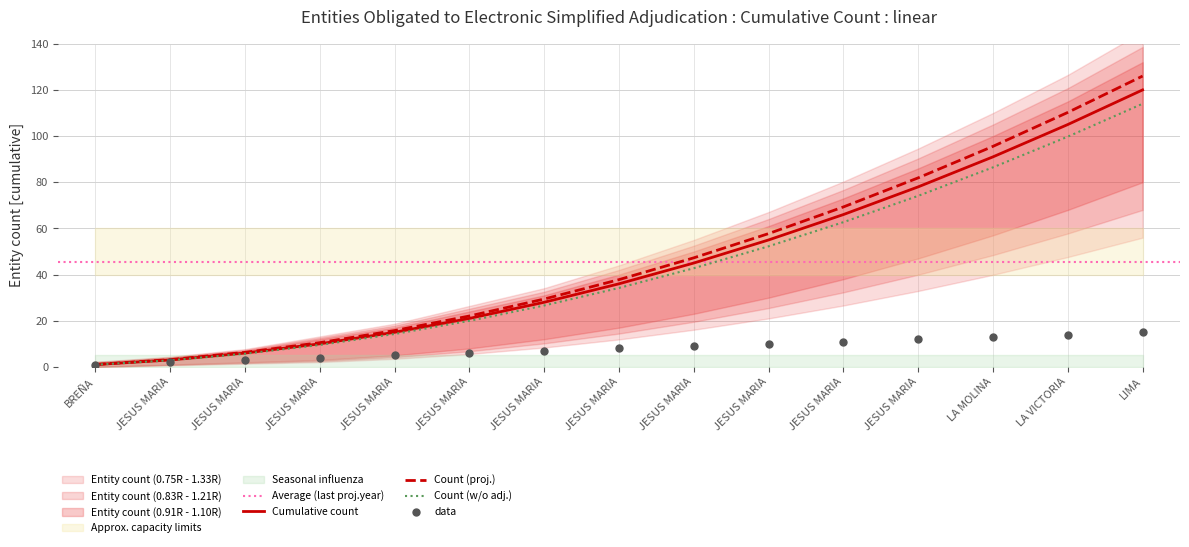

Which series has the largest total across all categories?

Upper Band